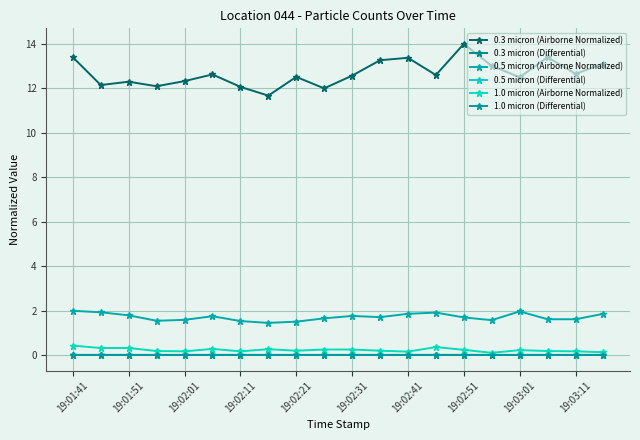

What is the value of the 1.0 micron (Airborne Normalized) point at the 9th from the left?

0.2